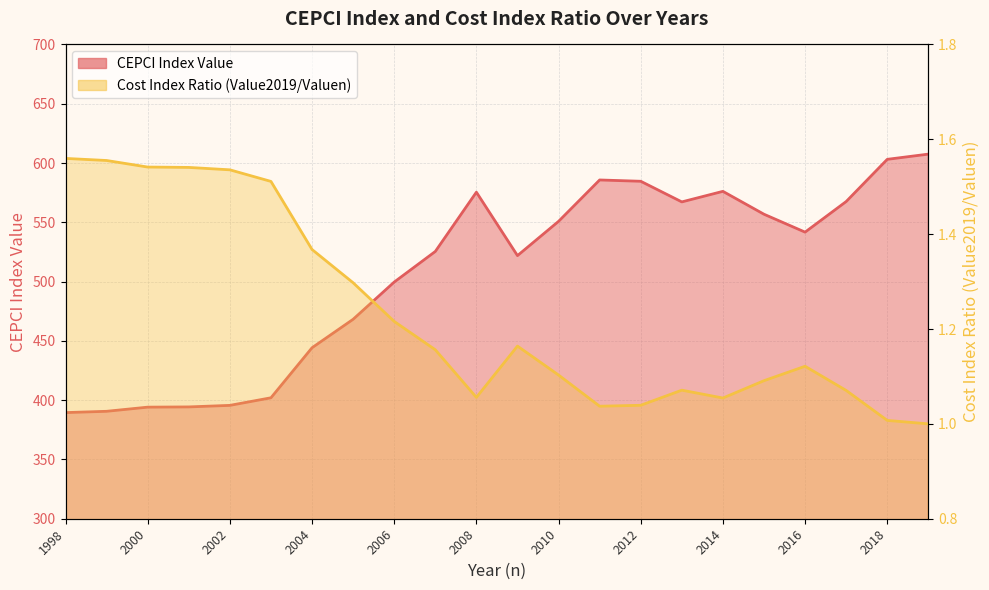

What are all the series names shown in the legend?

CEPCI Index Value, Cost Index Ratio (Value2019/Valuen)